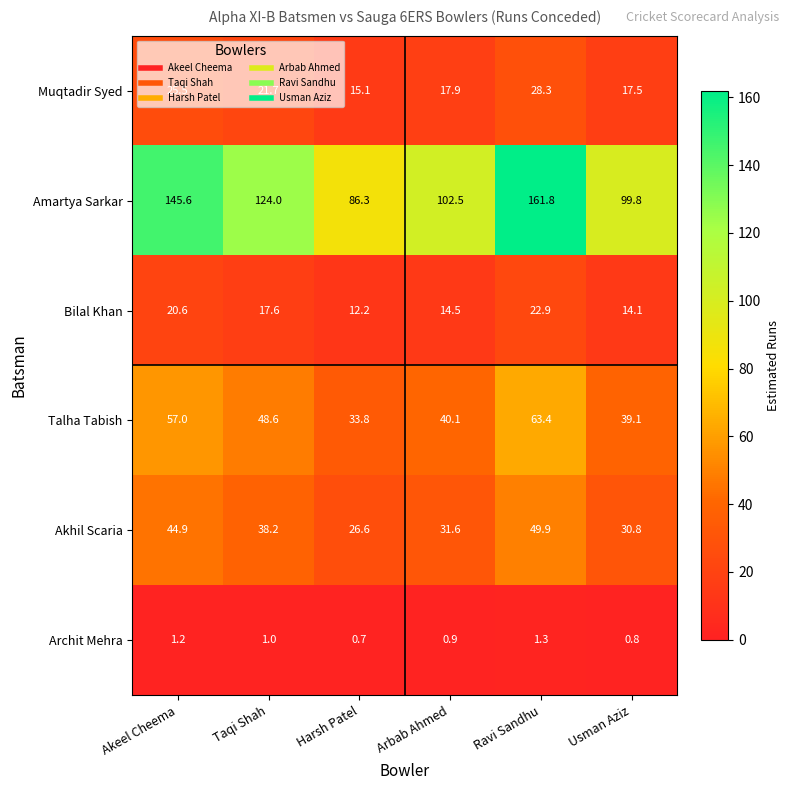

Rank the categories by Muqtadir Syed value from lowest to highest.

Harsh Patel, Usman Aziz, Arbab Ahmed, Taqi Shah, Akeel Cheema, Ravi Sandhu